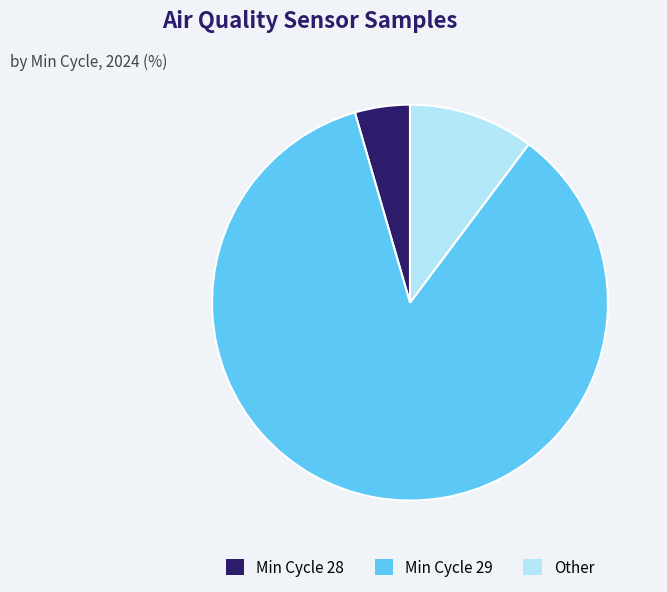

Does any single category account for the majority?

No